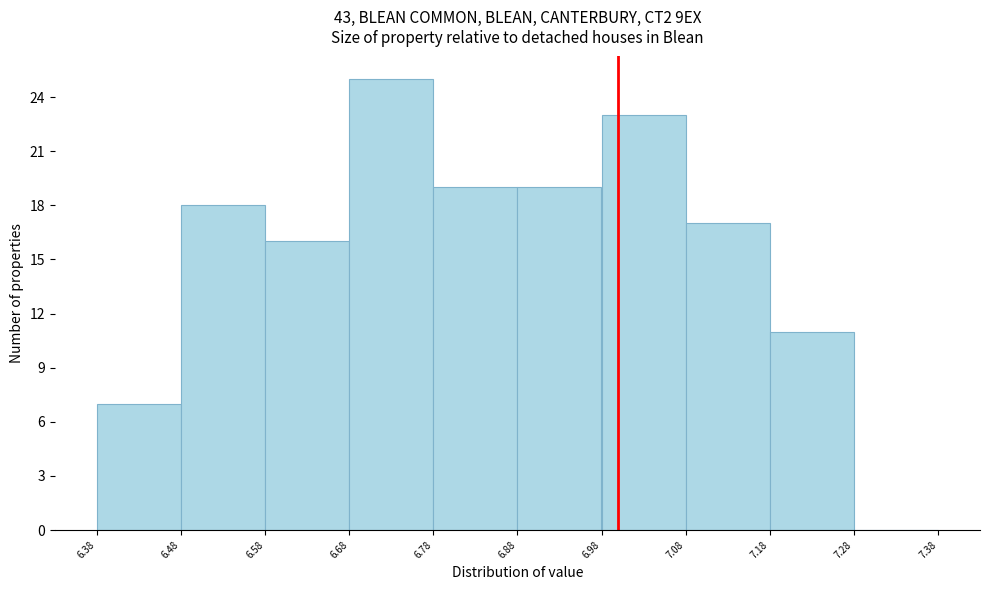

Over which range of the x-axis is the bar tallest?

6.68 to 6.78